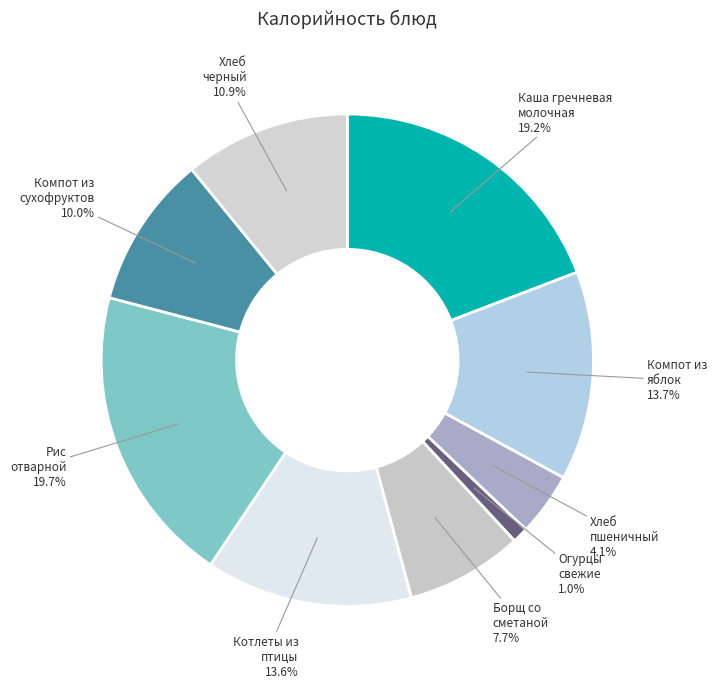

Is there a majority slice in this chart?

No